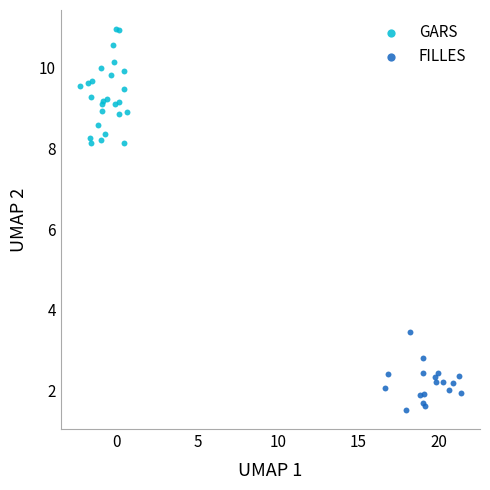

Which series reaches the minimum Y coordinate?

FILLES